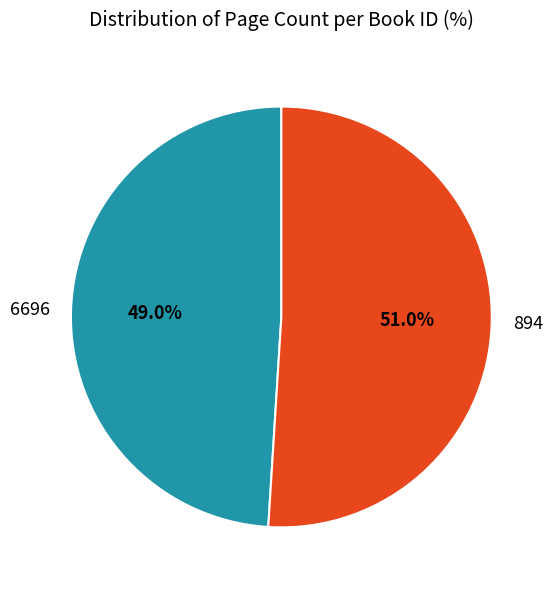

To the nearest percent, what is the combined percentage of 894 and 6696?

100%